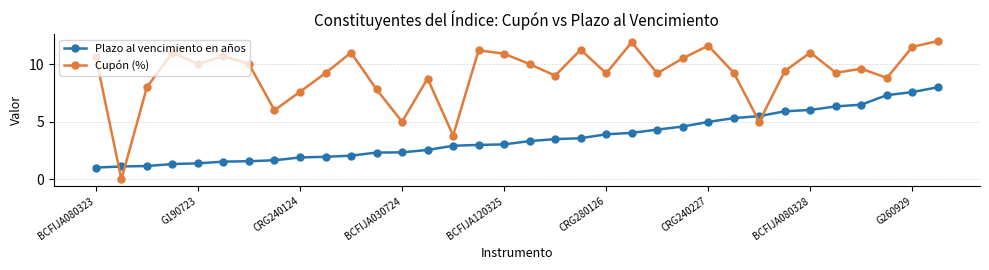

What is the value of the Plazo al vencimiento en años point at the 27th from the left?

5.5